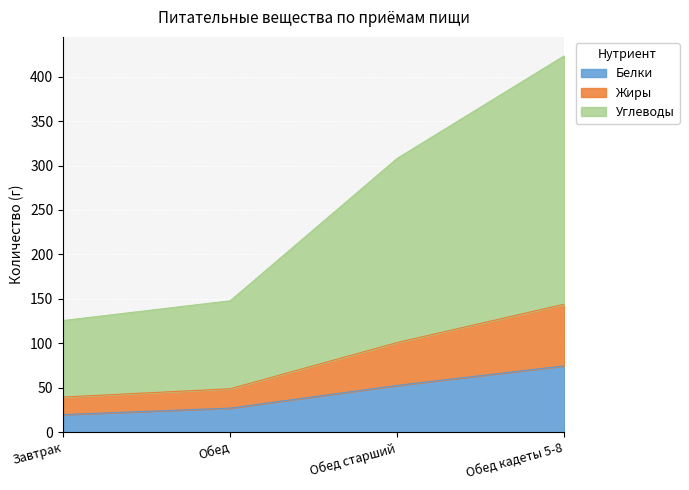

At which label does Углеводы first exceed 100?

Обед старший